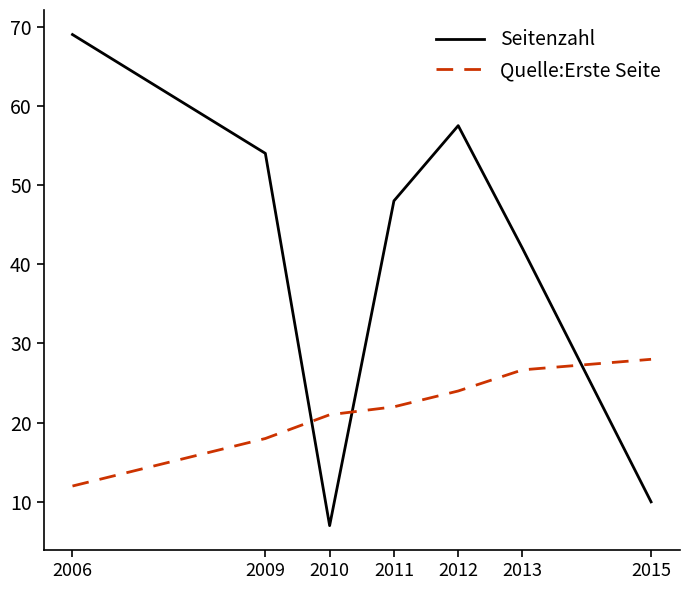

How many distinct data groups are displayed?

2